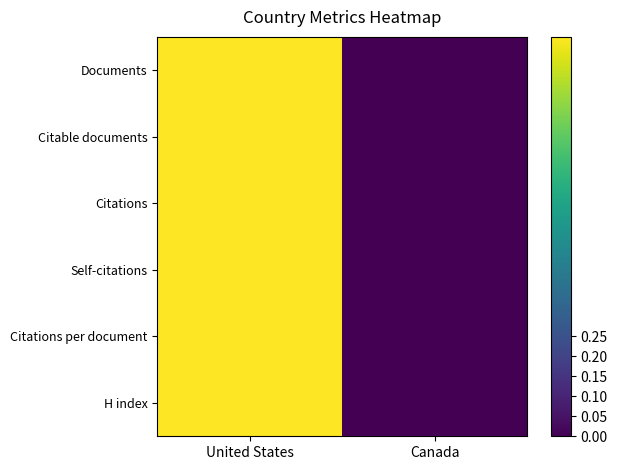

Reading right to left, extract all data points from this chart.

Documents: Canada=0	United States=1
Citable documents: Canada=0	United States=1
Citations: Canada=0	United States=1
Self-citations: Canada=0	United States=1
Citations per document: Canada=0	United States=1
H index: Canada=0	United States=1